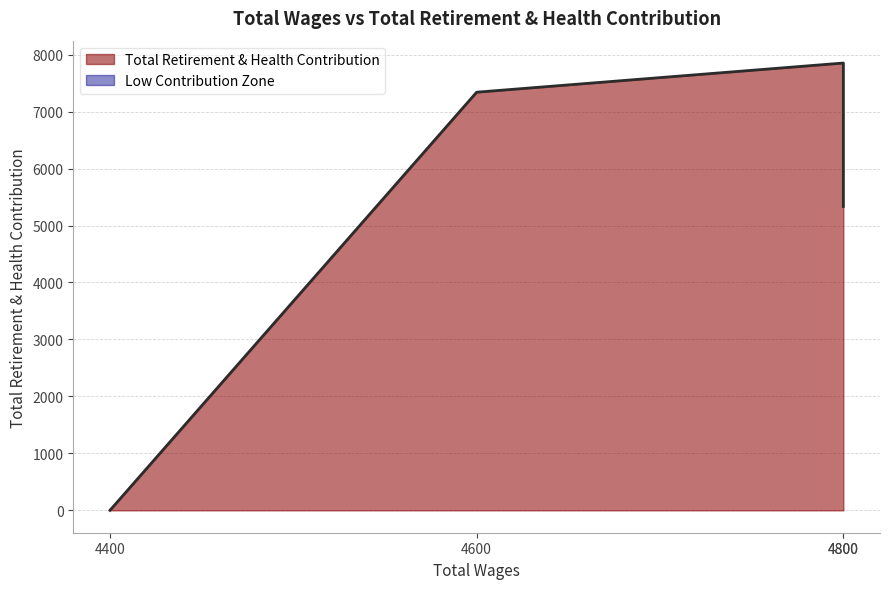

True or false: the data shows 4564 at 4400.0.

False